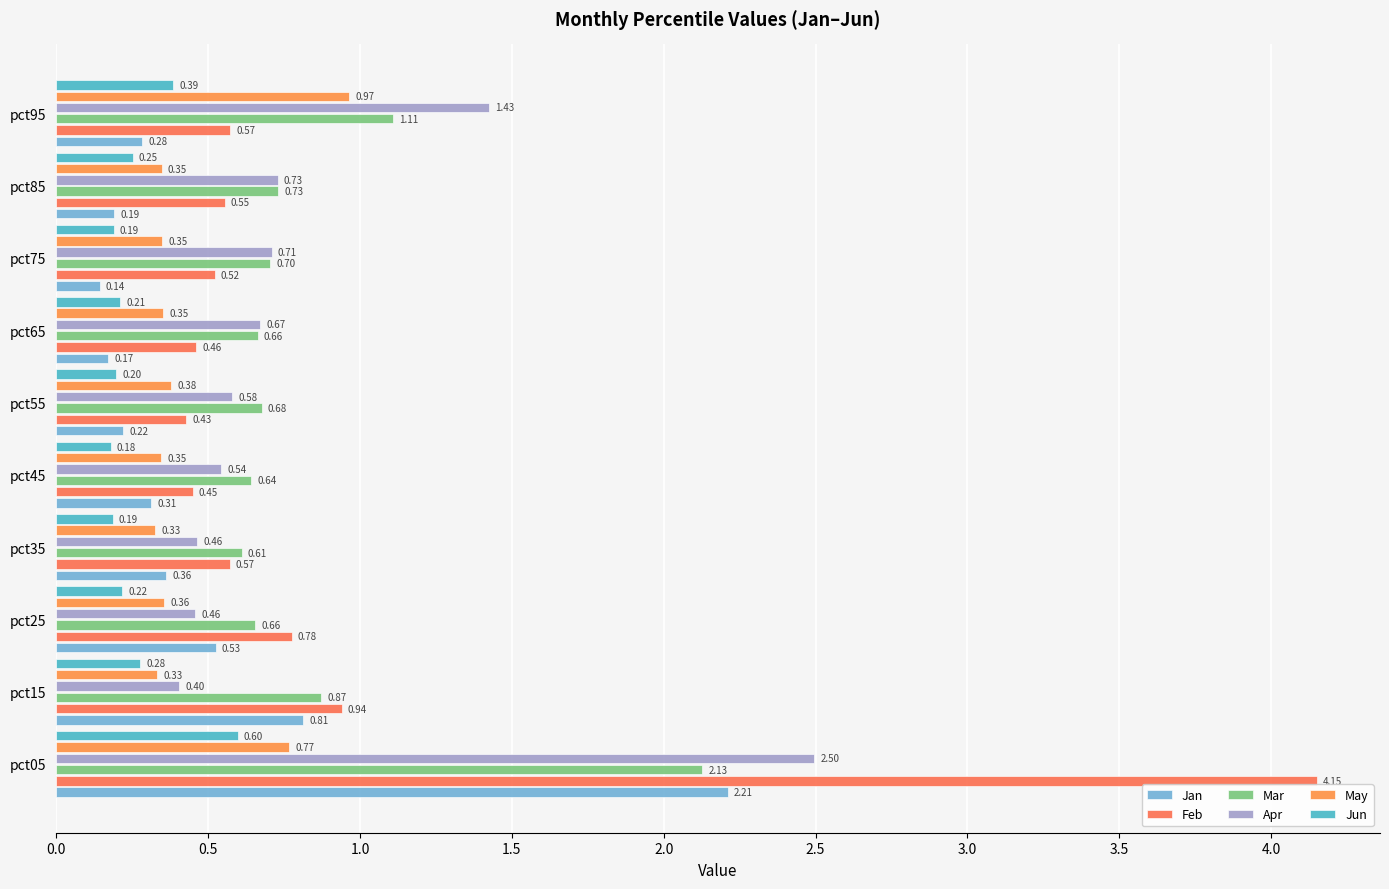

How many data points does each series have?

10